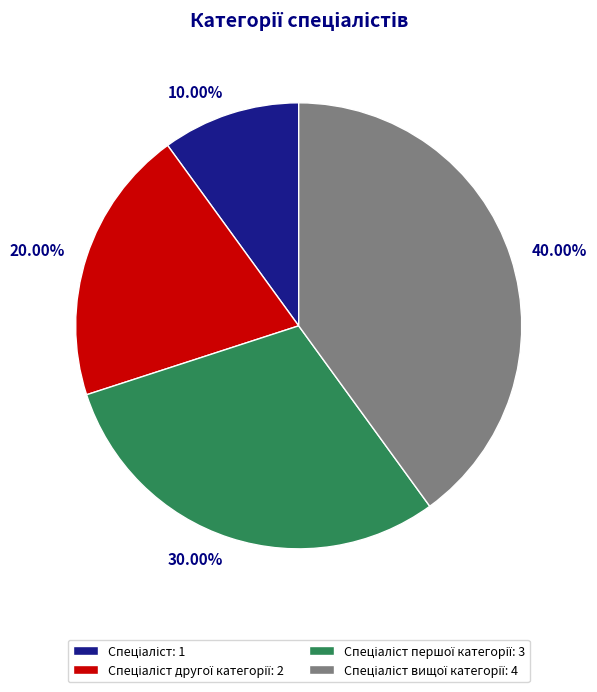

Is there a majority slice in this chart?

No